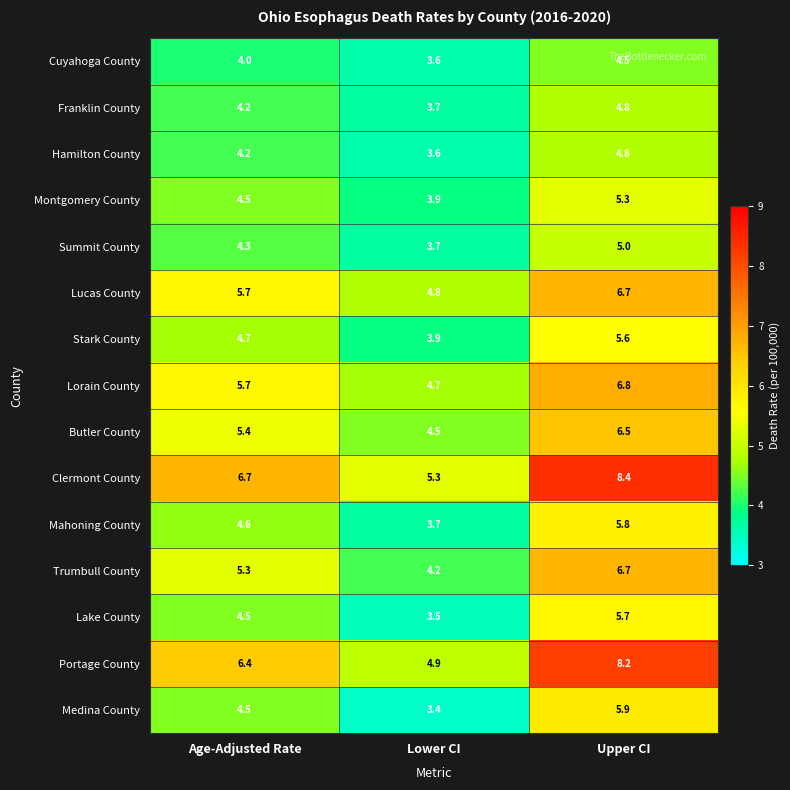

At how many categories does at least one series exceed 4?

3